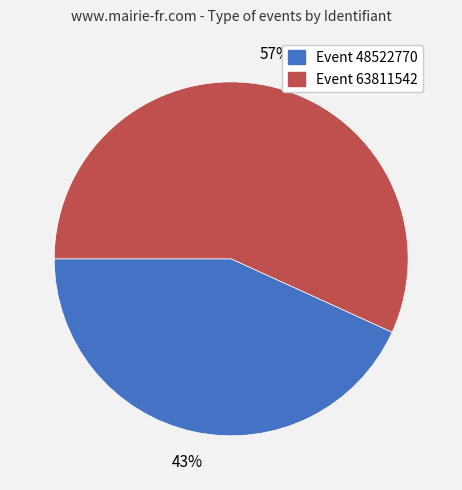

To the nearest percent, what is the average slice percentage?

50%